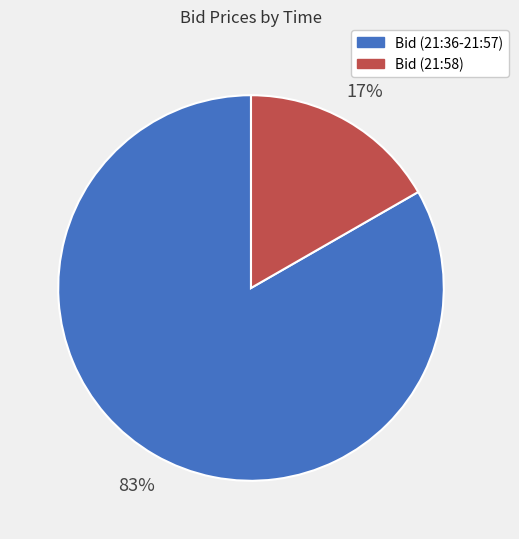

Does any single category account for the majority?

Yes